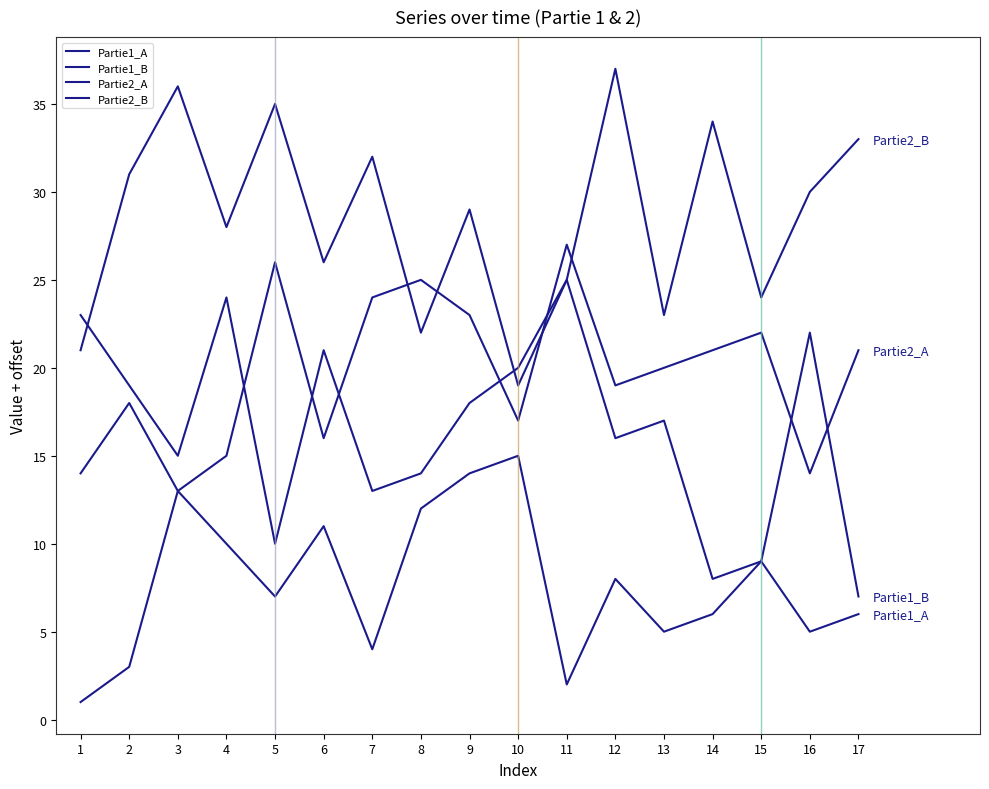

List the series in order of their peak value, lowest first.

Partie1_A, Partie1_B, Partie2_A, Partie2_B